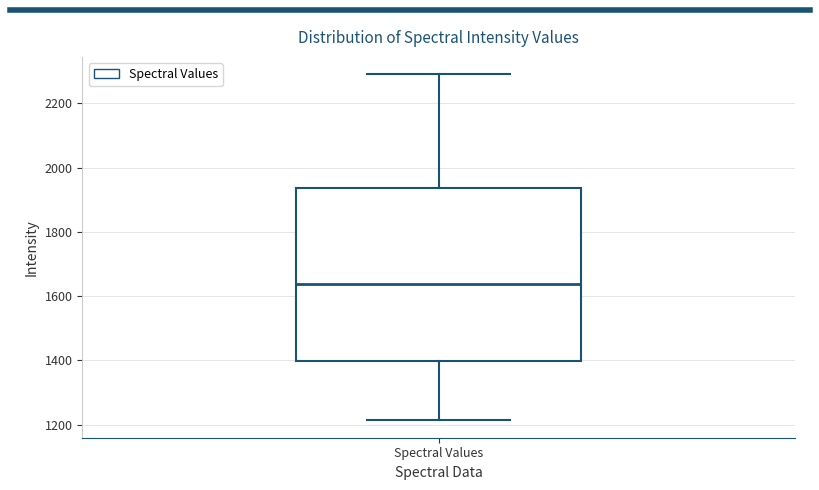

Where does the lower whisker of the box for Spectral Values end on the y-axis? The values are not printed on the chart, so give them approximately, as read against the axis.

1220